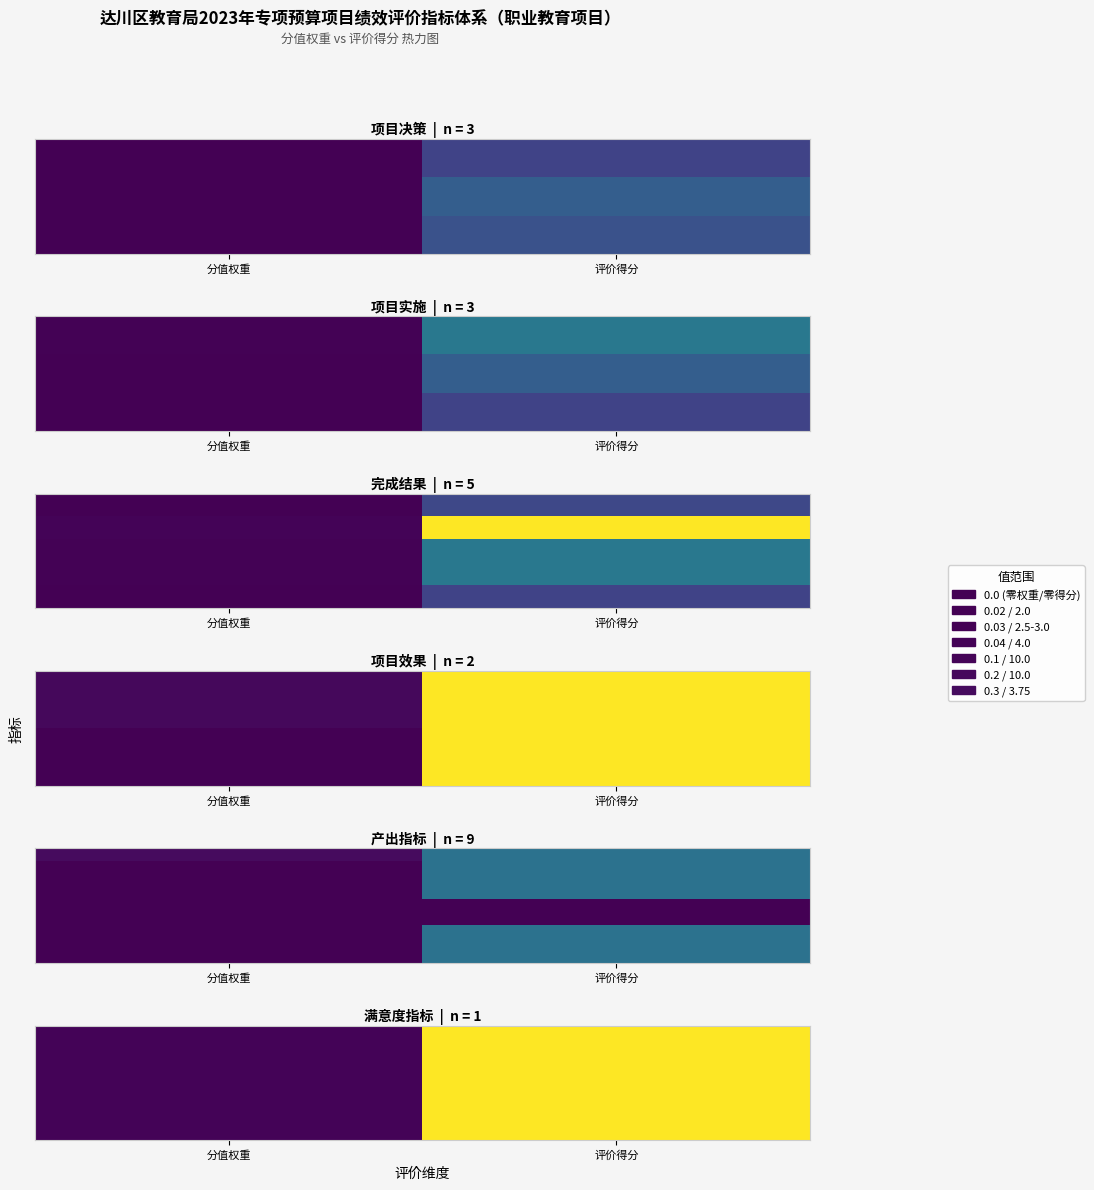

What is the spread (max minus min) of values at 评价得分?

10.0